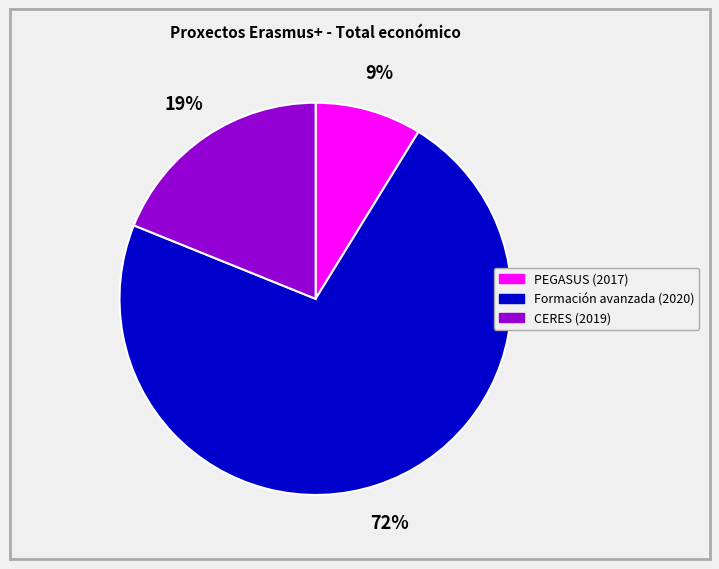

Is there any slice that represents more than half of the pie?

Yes